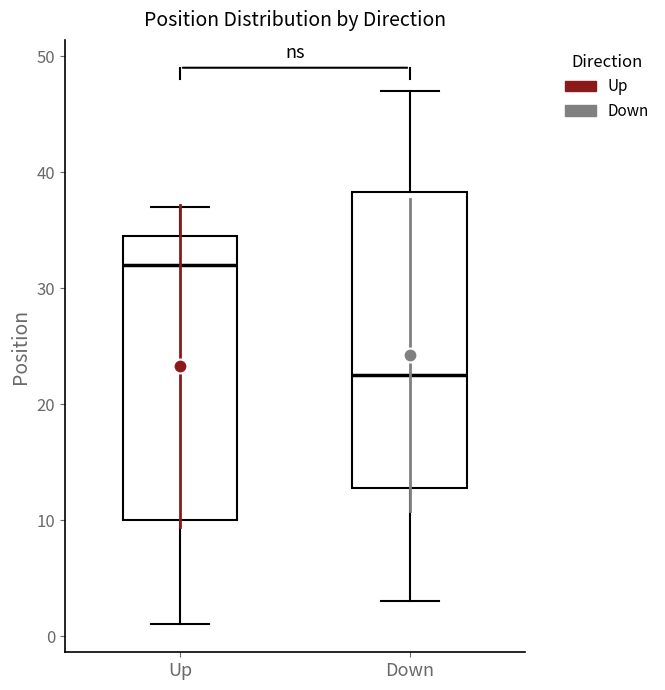

Where does the lower whisker of the box for Down end on the y-axis? The values are not printed on the chart, so give them approximately, as read against the axis.

3